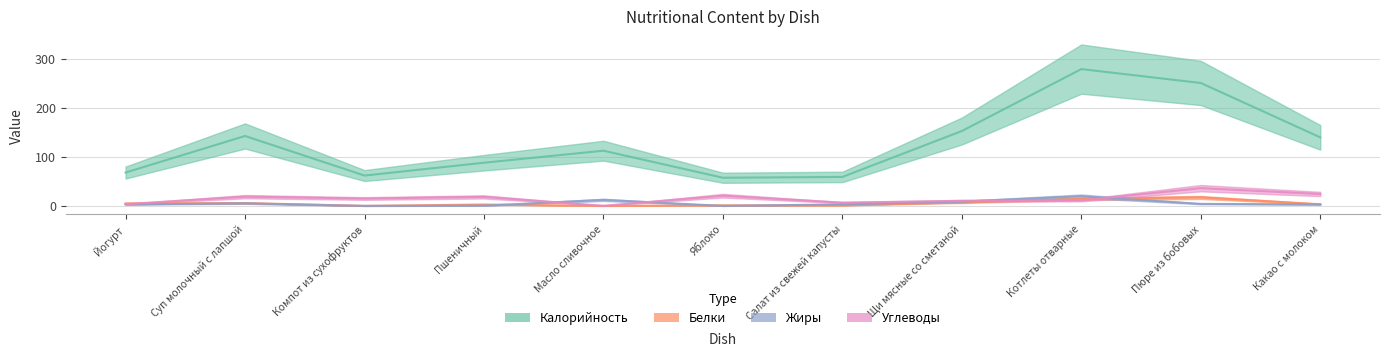

After their last crossing, which series has the higher values: Жиры or Углеводы?

Углеводы